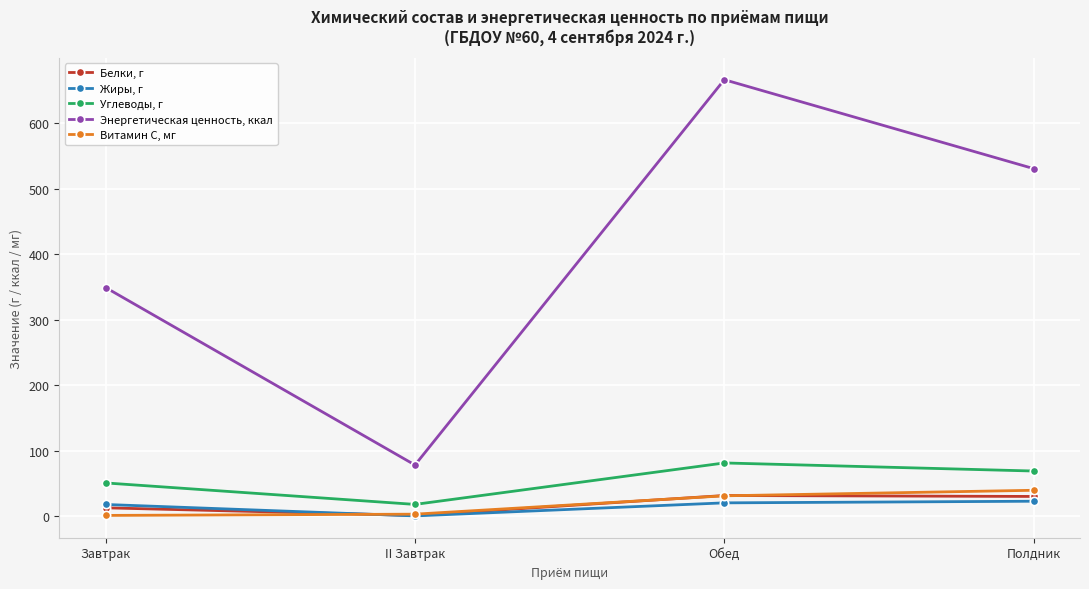

Where does the Углеводы, г series first go above 68?

Обед